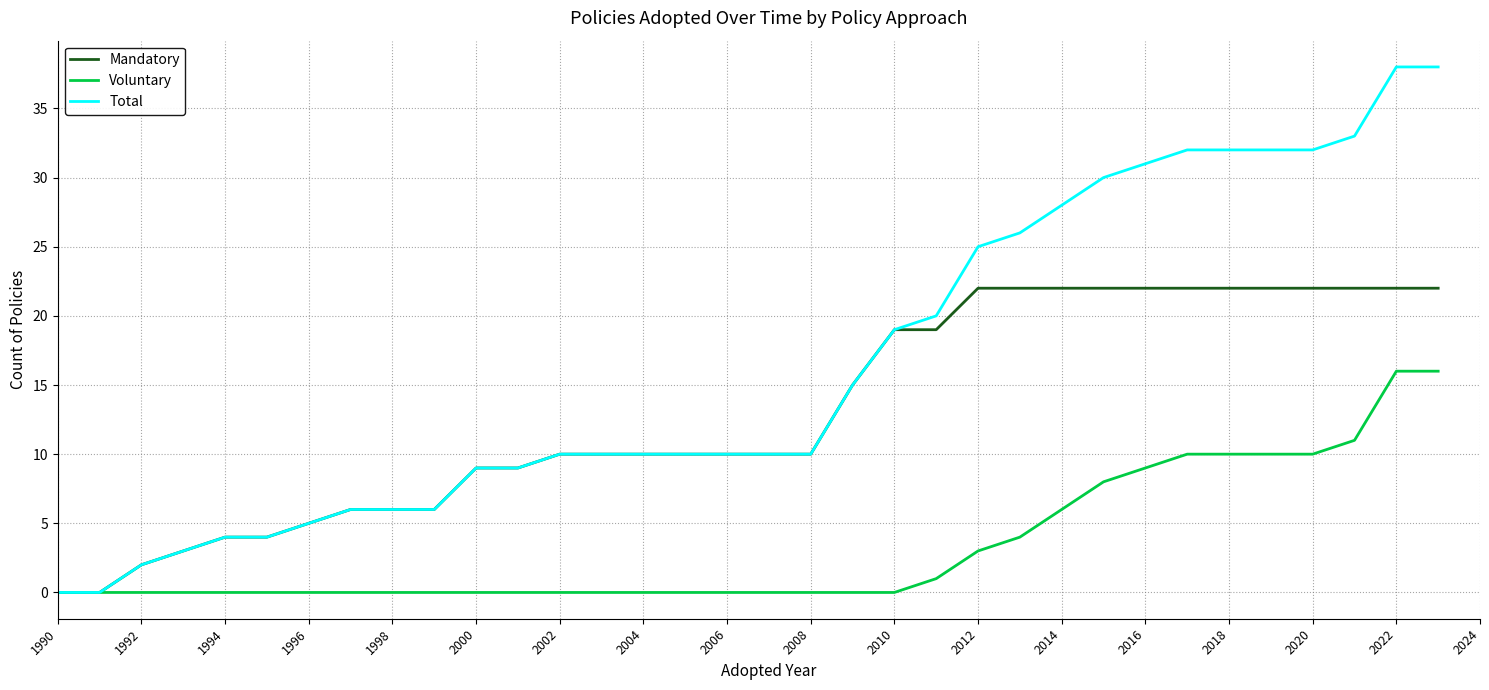

Rank the series by their maximum value, from highest to lowest.

Total, Mandatory, Voluntary